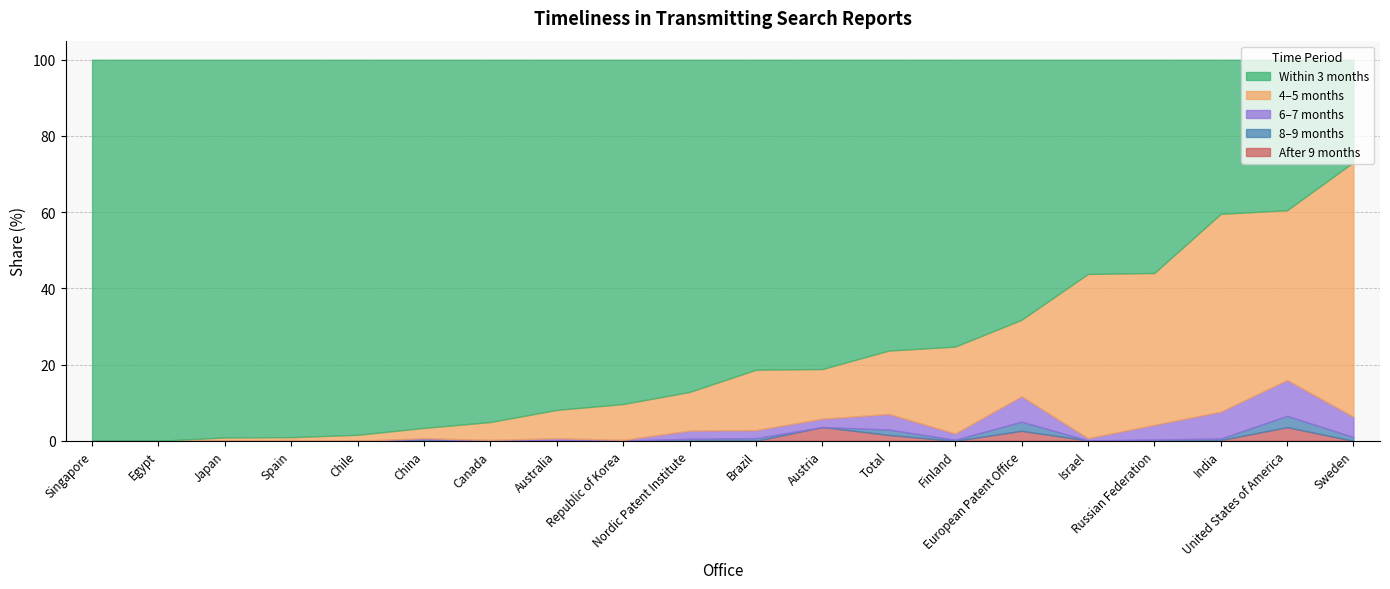

The 8_9_months series shows 0.0 at Canada. True or false?

True